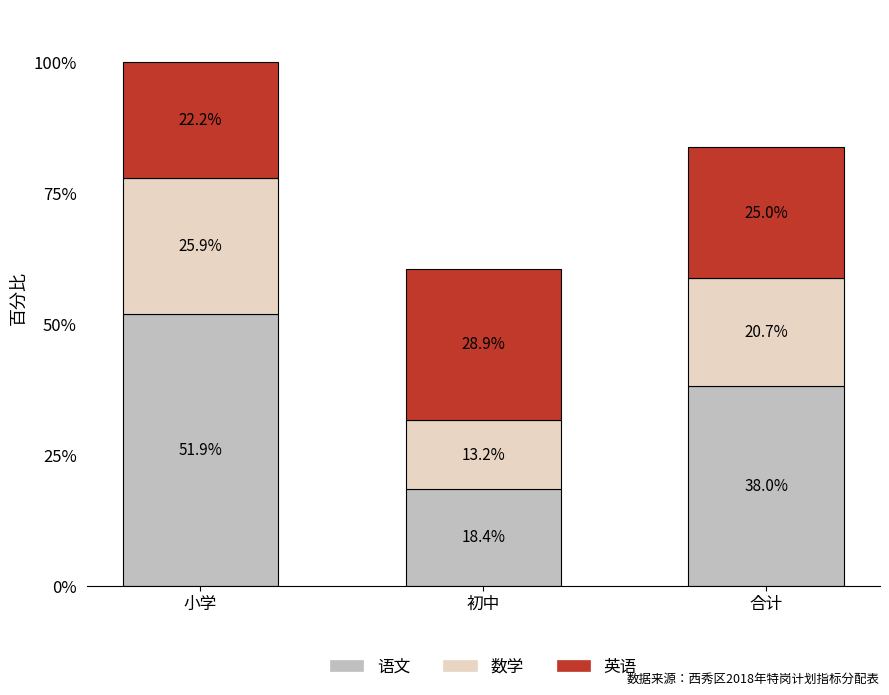

What is the sum of all 语文 values?

108.3